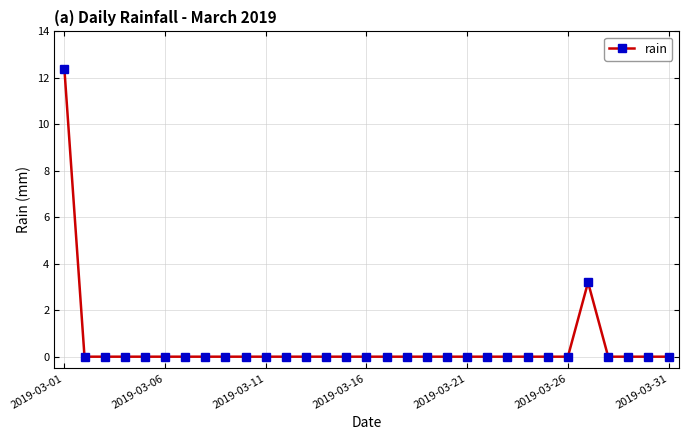

Count the number of categories in the chart.

31